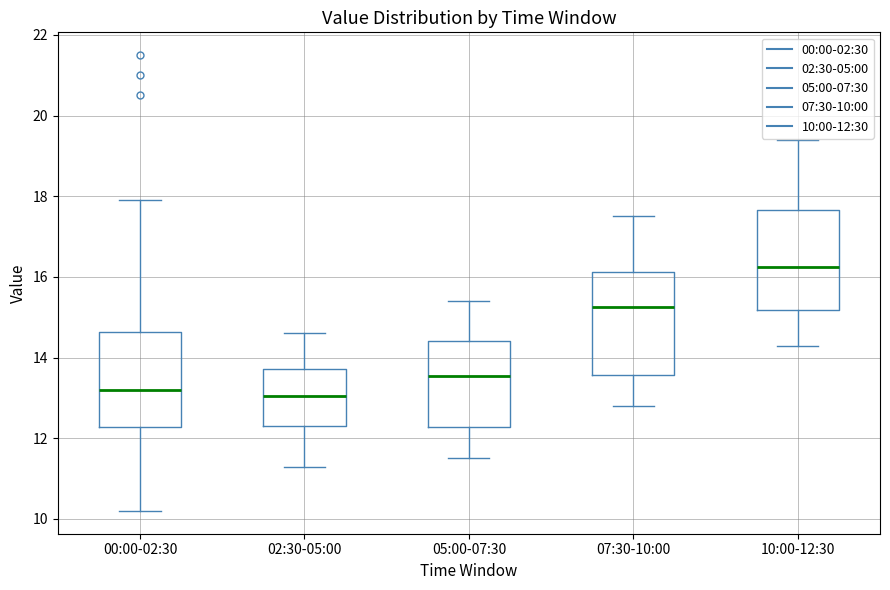

Where does the lower whisker of the box for 05:00-07:30 end on the y-axis? The values are not printed on the chart, so give them approximately, as read against the axis.

11.6